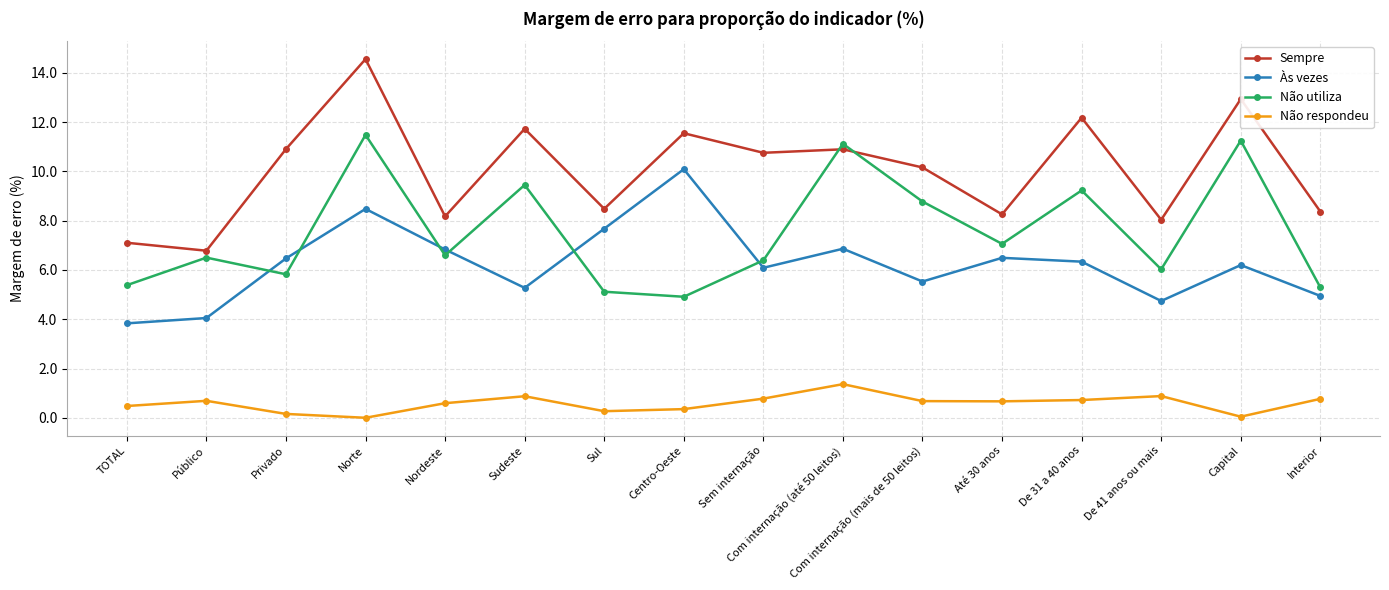

What value does the Sempre series have at Sudeste?

11.7